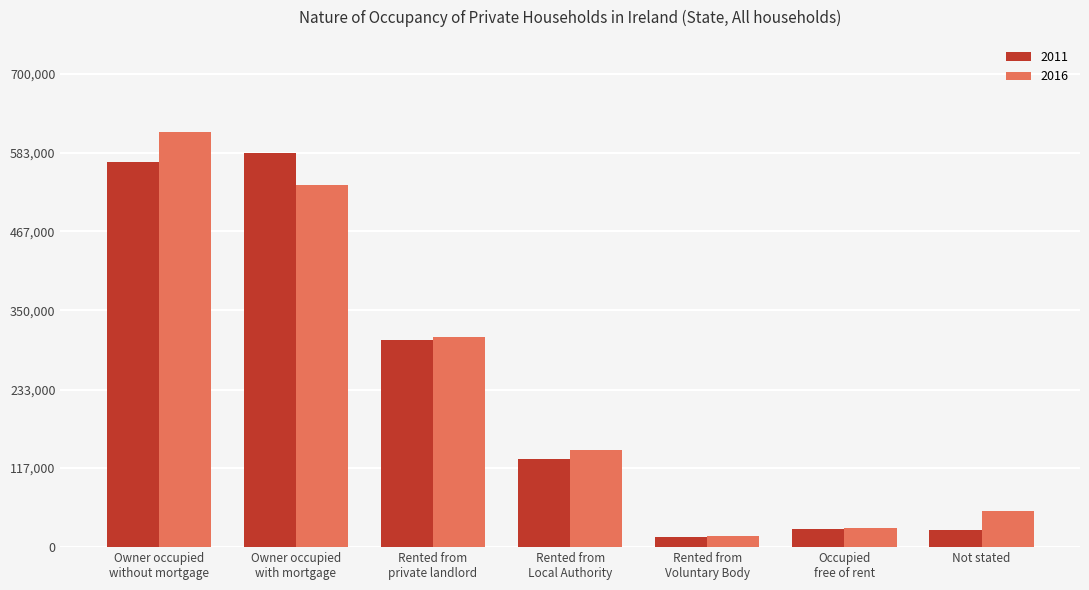

The 2016 series shows 44324 at Rented from
Local Authority. True or false?

False